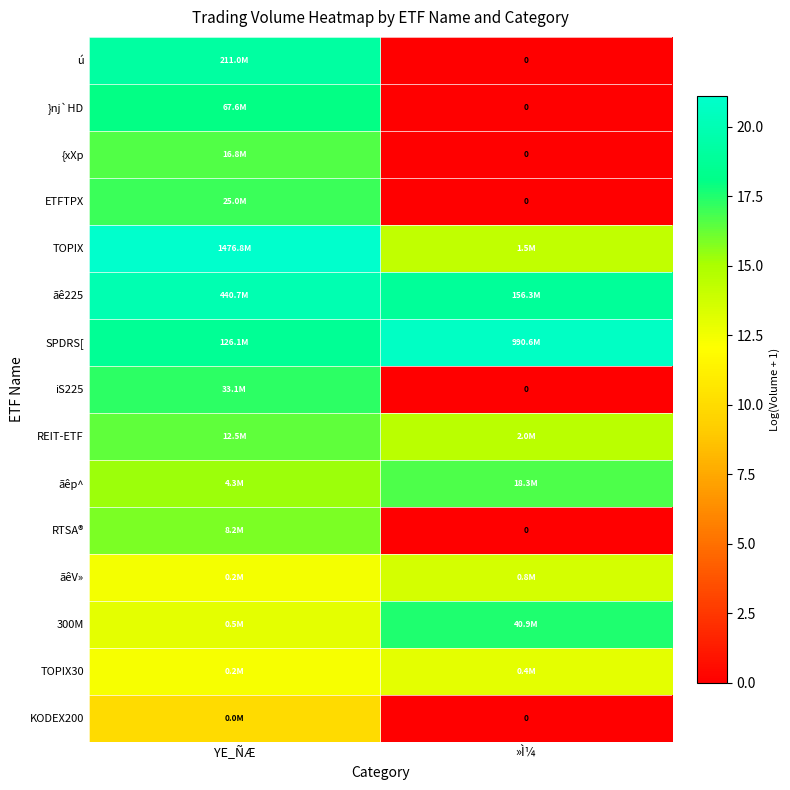

What is the difference between the maximum and minimum values in the KODEX200 series?

9.9